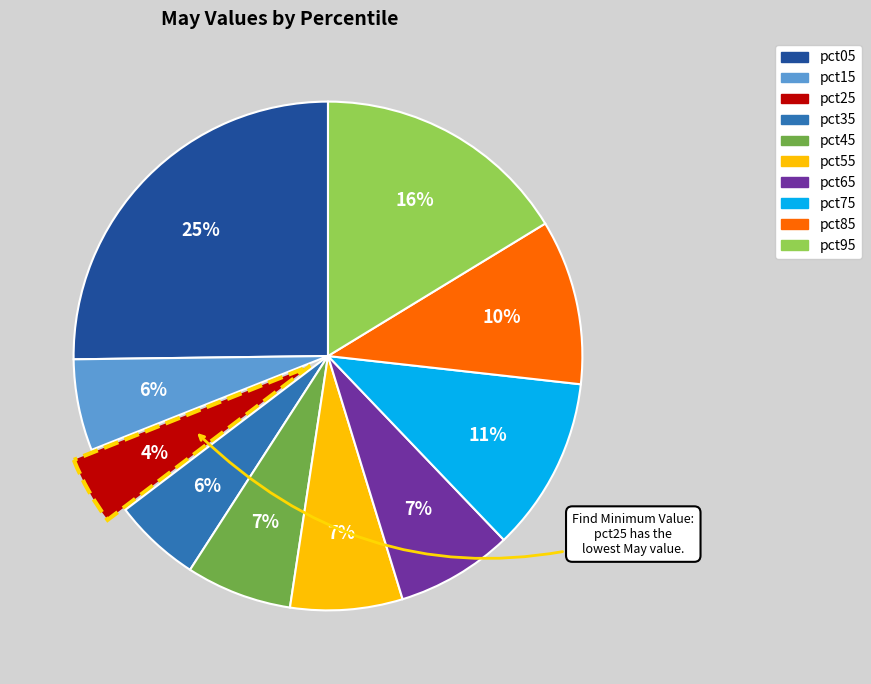

Which category has the biggest portion of the pie?

pct05